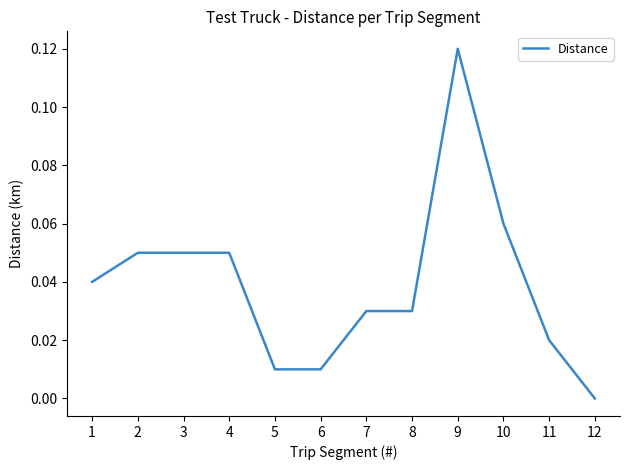

The value at 1 is 0.1. True or false?

False